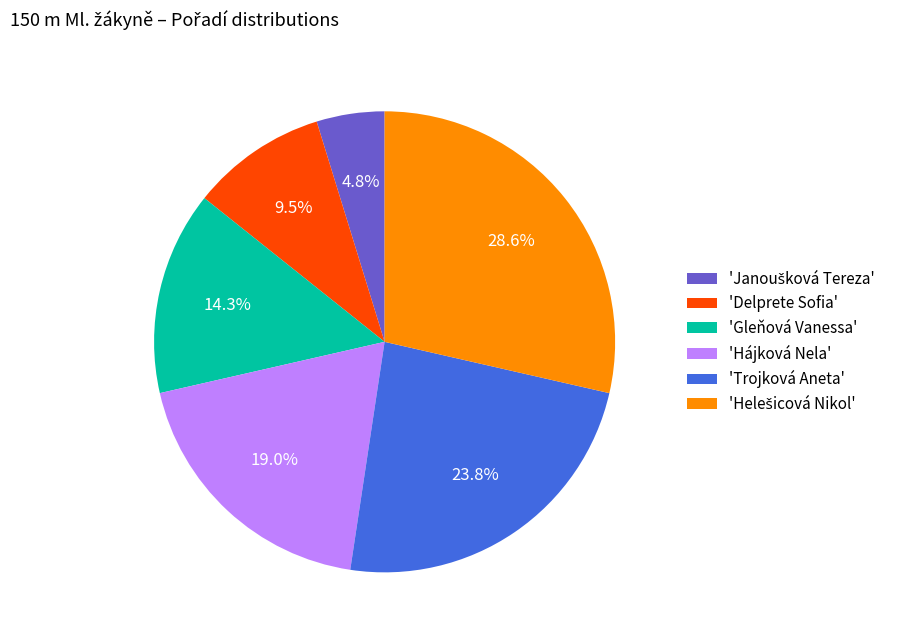

Between 'Hájková Nela' and 'Gleňová Vanessa', which is larger?

'Hájková Nela'